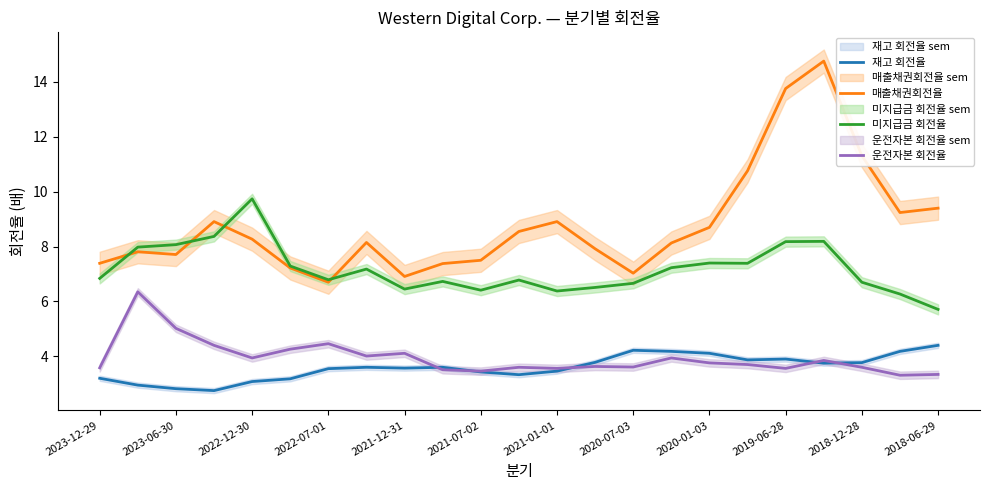

True or false: 운전자본 회전율 and 미지급금 회전율 cross at least once.

False